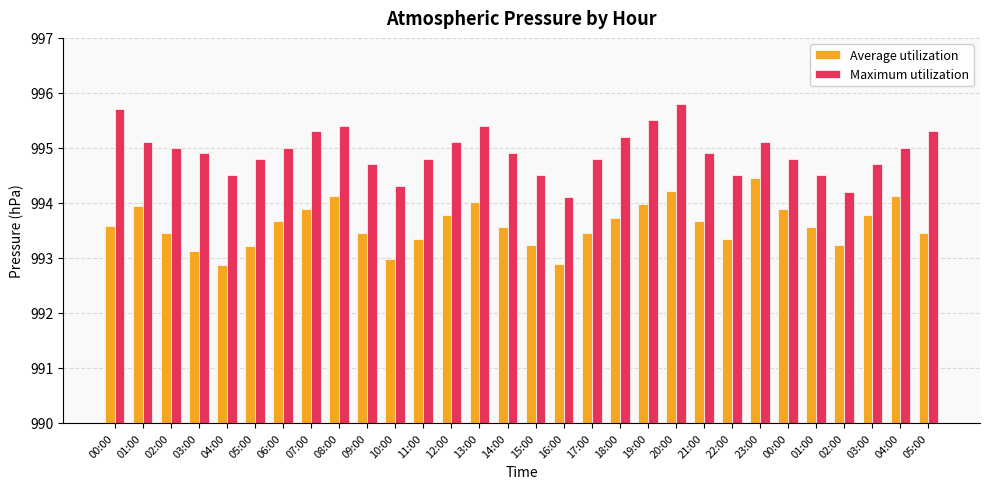

What are all the series names shown in the legend?

Average utilization, Maximum utilization